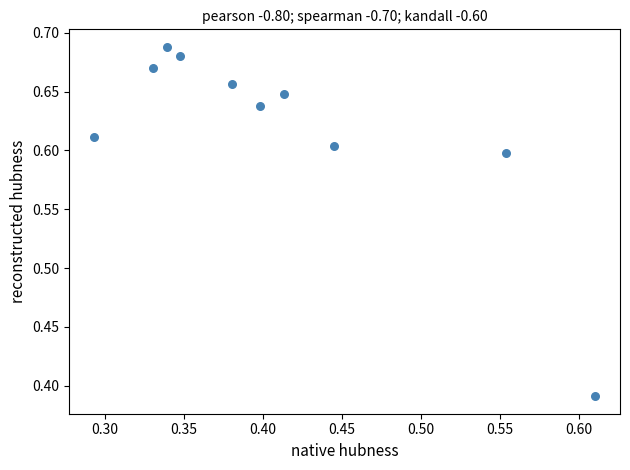

What is the range of X values (max minus min)?

0.3